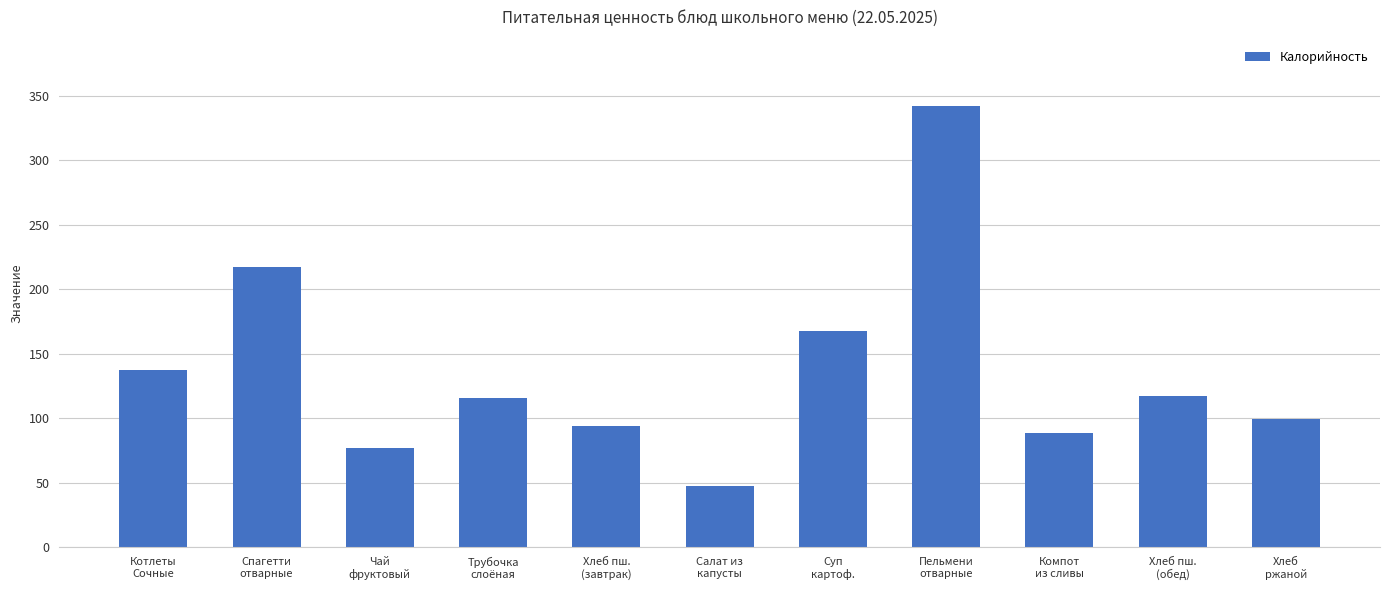

What is the maximum value shown in the chart?

342.0